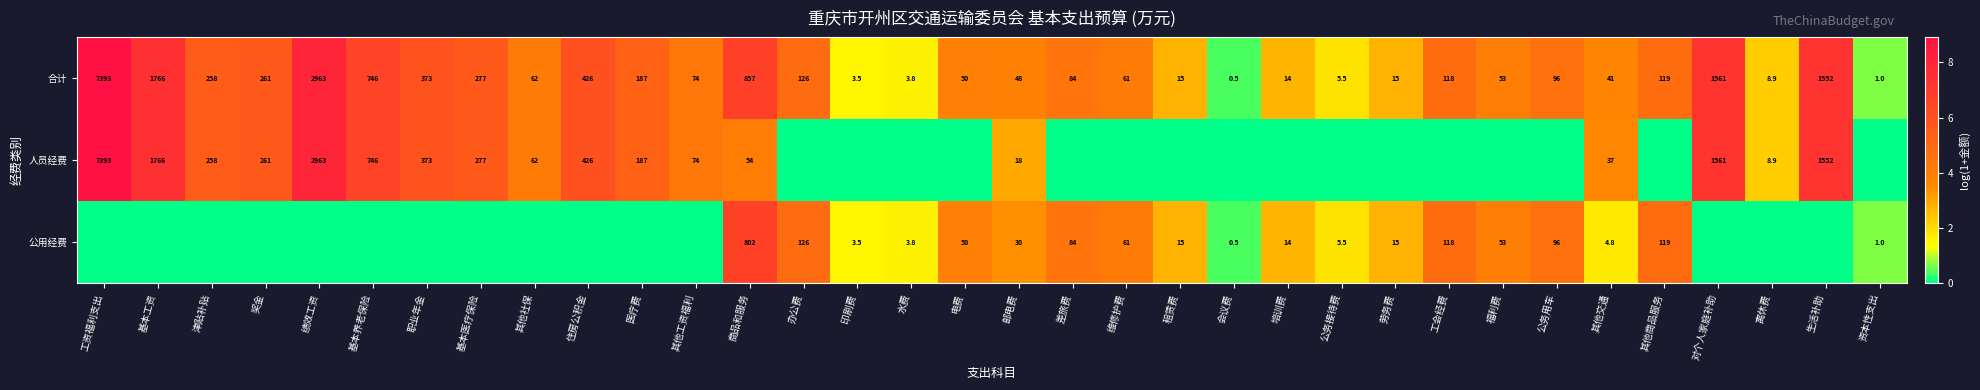

What is the spread (max minus min) of values at 其他交通?

36.2